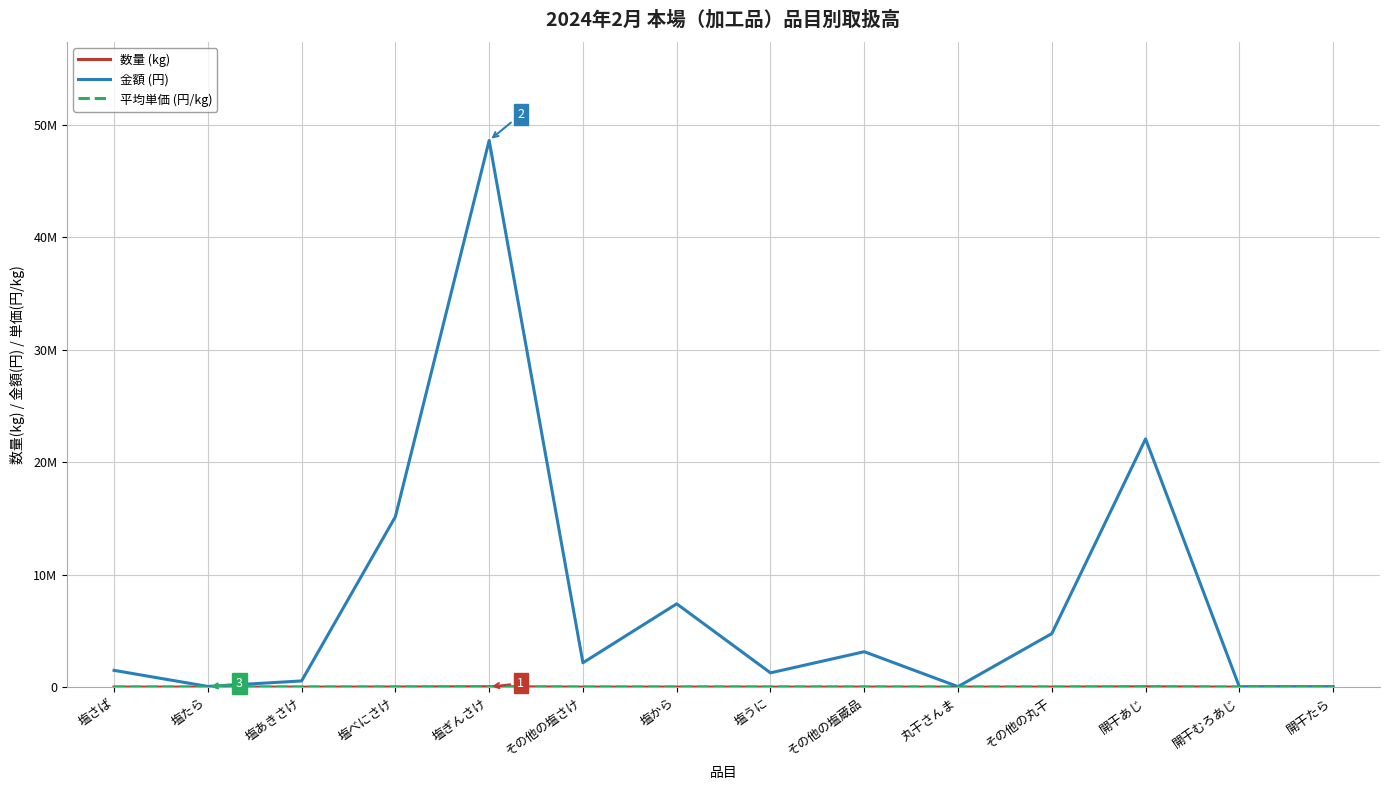

Between 塩あきさけ and 塩うに, which is larger?

塩あきさけ